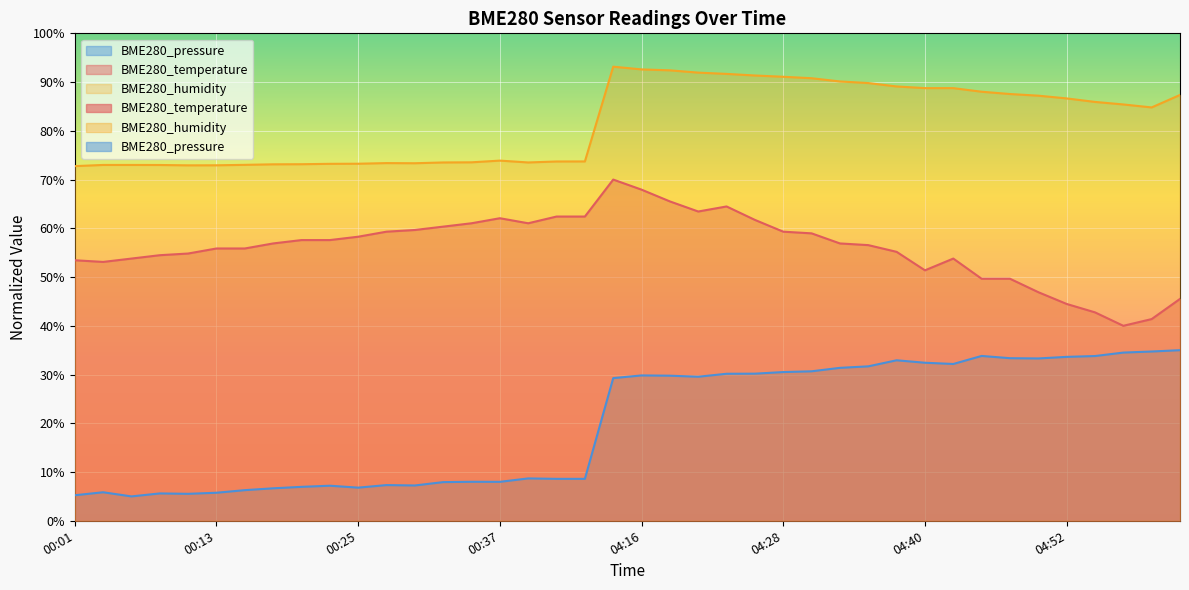

Which series has the largest total across all categories?

BME280_humidity